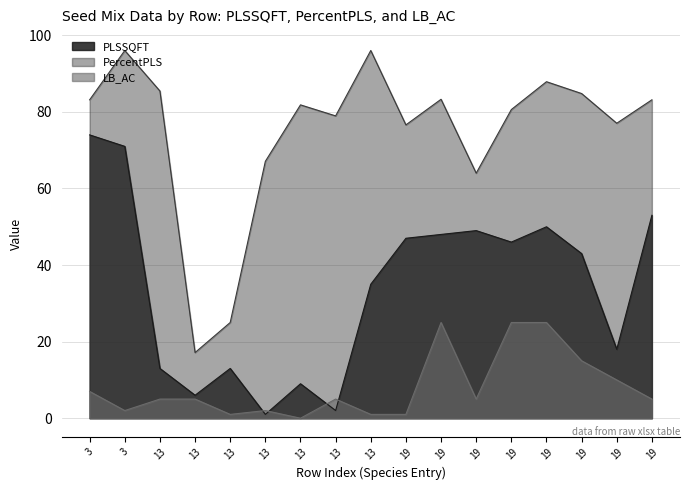

What is the total value across all series at 19?

124.6